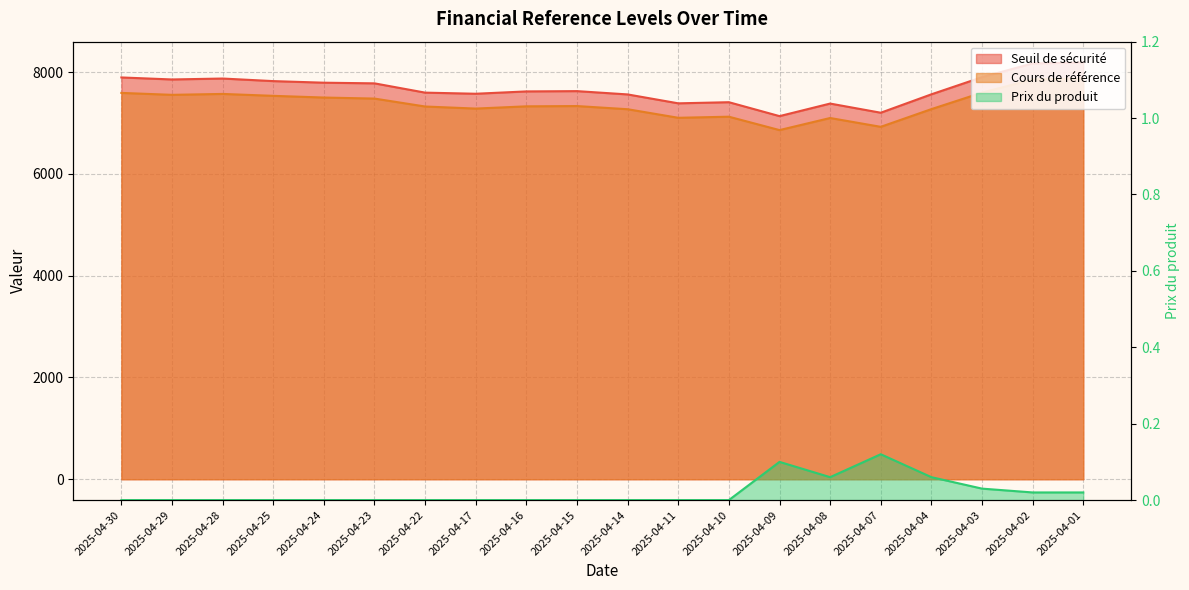

How many interior local valleys does the Seuil de sécurité series have?

5